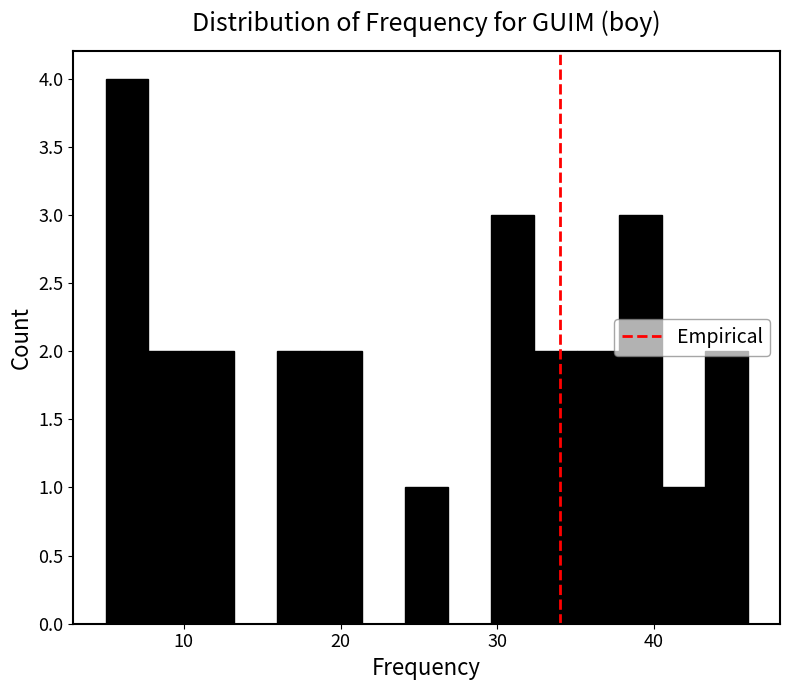

Around what value on the x-axis is the tallest bar? Give the approximate position of its centre, as read against the axis.

6